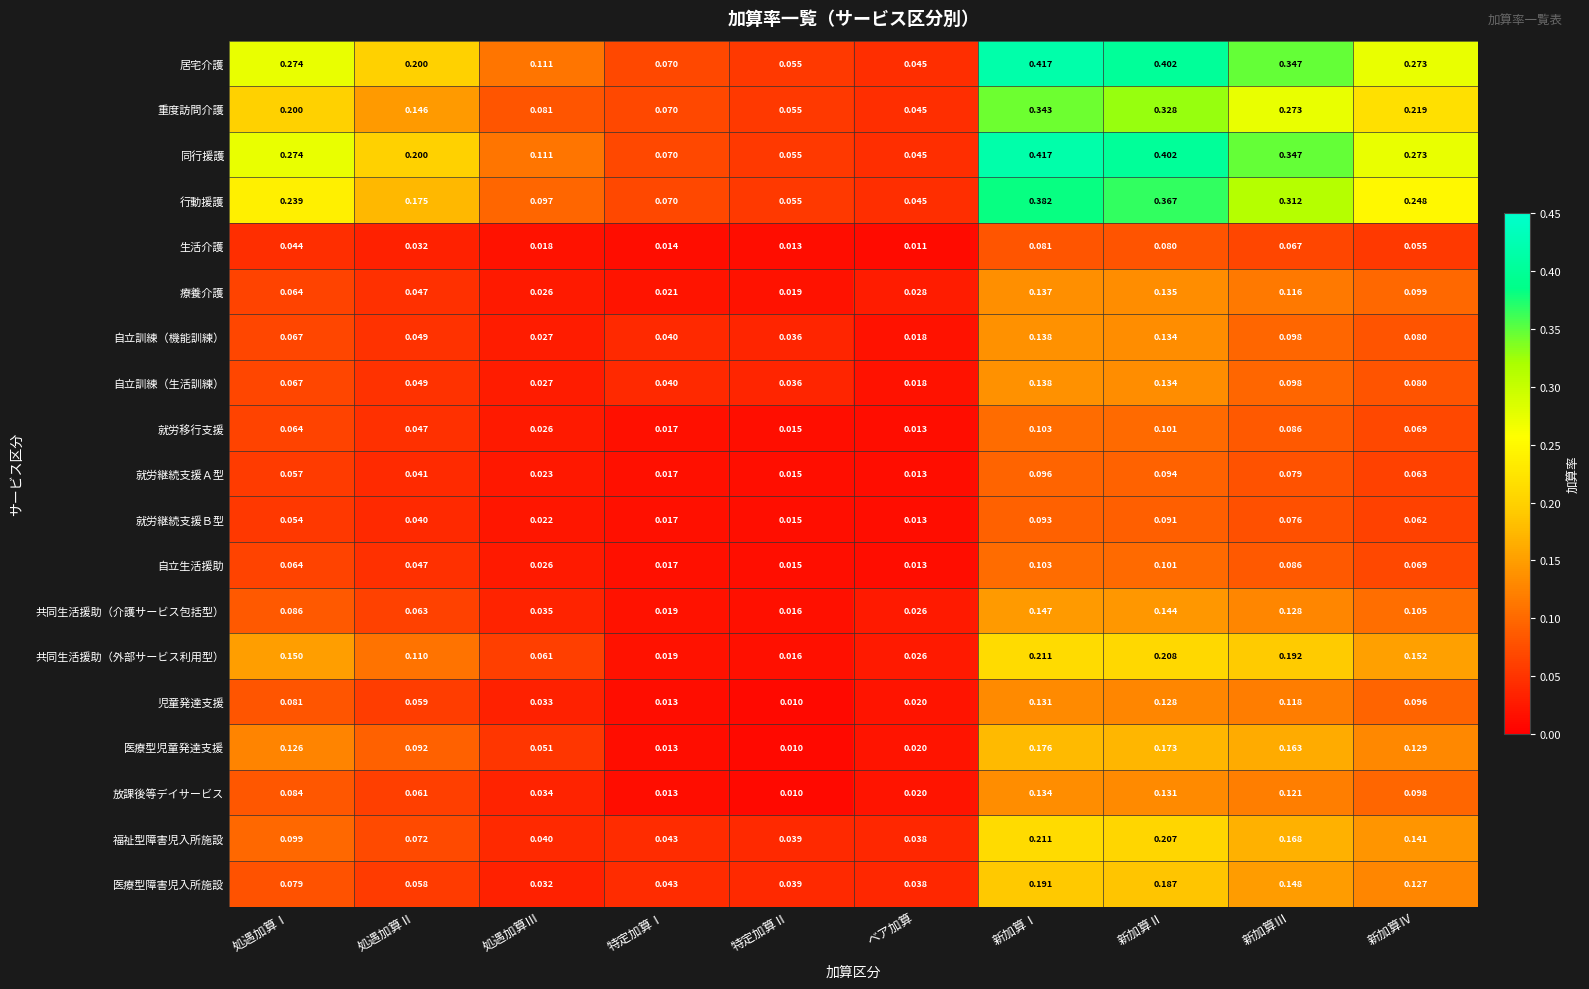

Which category has the lowest value across all series?

特定加算Ⅱ